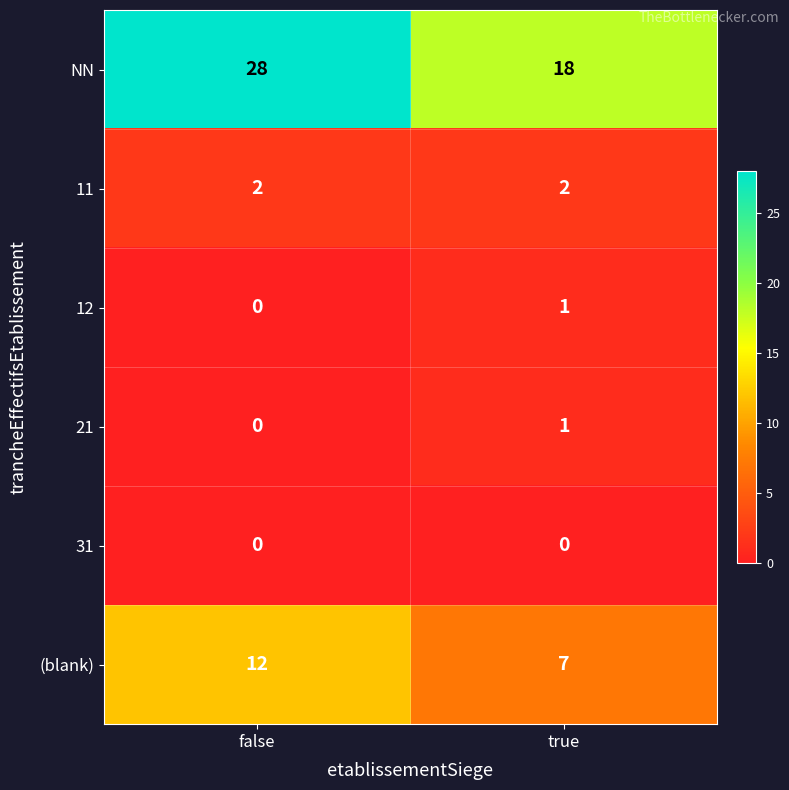

What is the greatest value displayed?

28